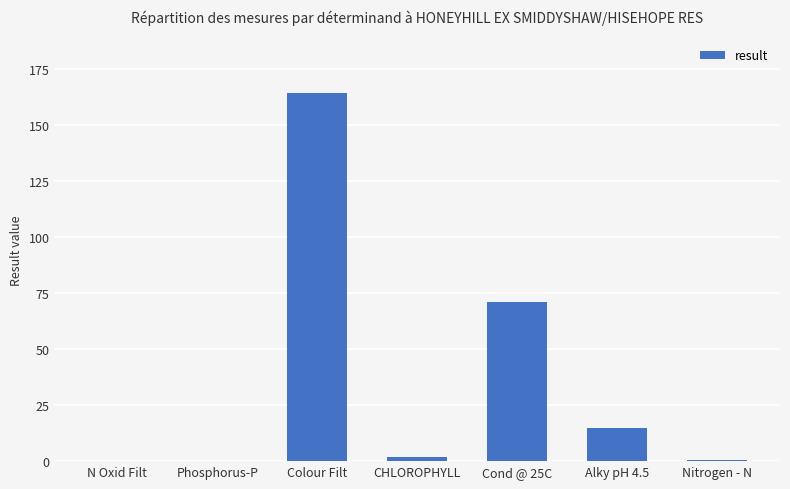

Is it true that the value at Cond @ 25C is 71.0?

True